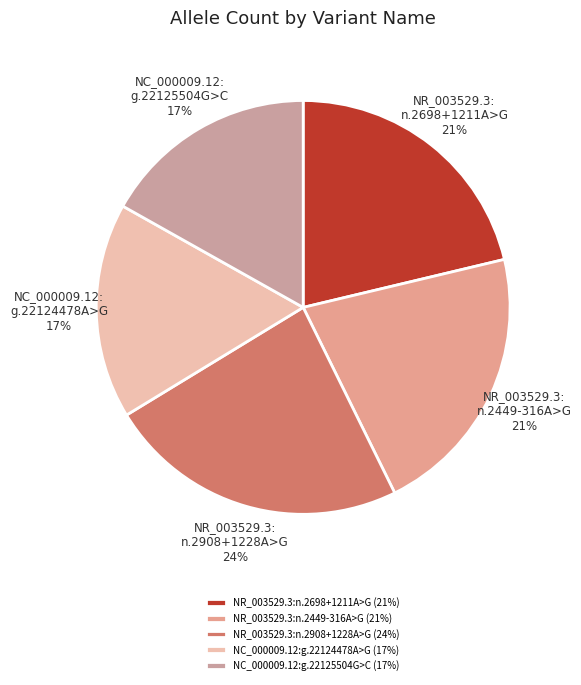

Which has a higher value, NR_003529.3:n.2908+1228A>G or NR_003529.3:n.2449-316A>G?

NR_003529.3:n.2908+1228A>G